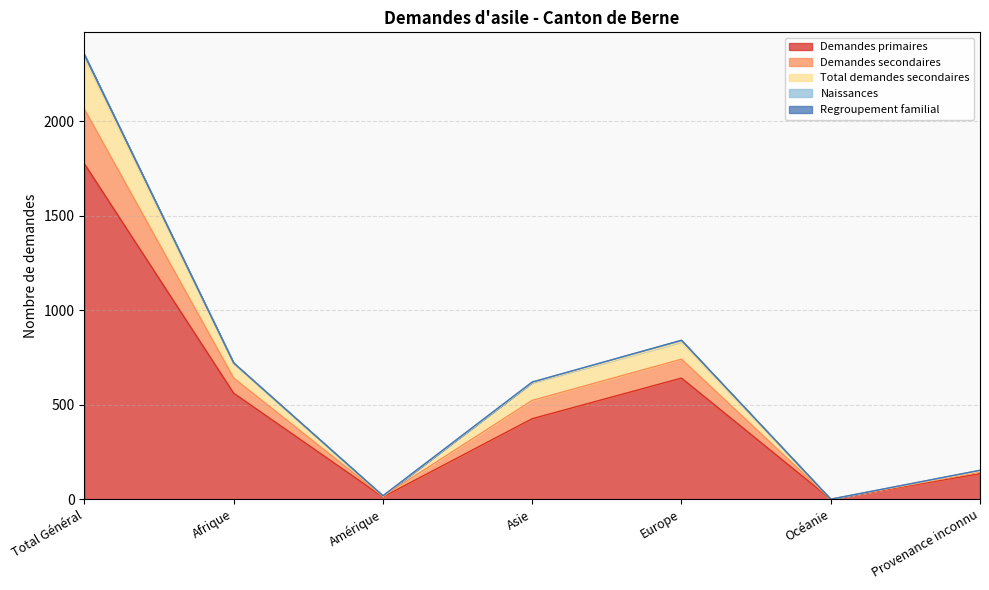

What is the label of the 7th point from the left?

Provenance inconnu